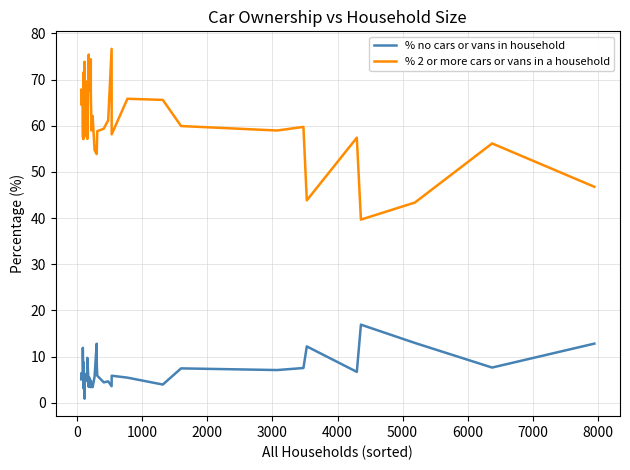

True or false: % no cars or vans in household has more than 1 interior local peaks.

True